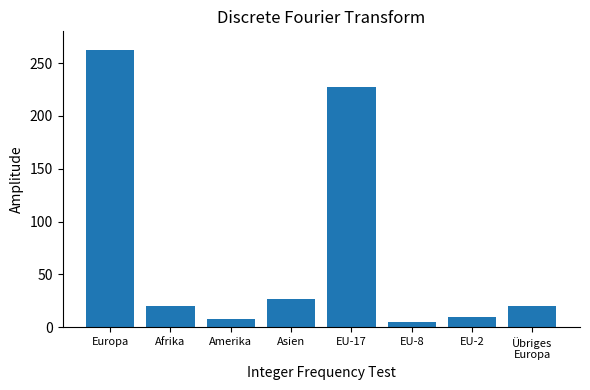

What is the value of the 2nd bar from the left?

20